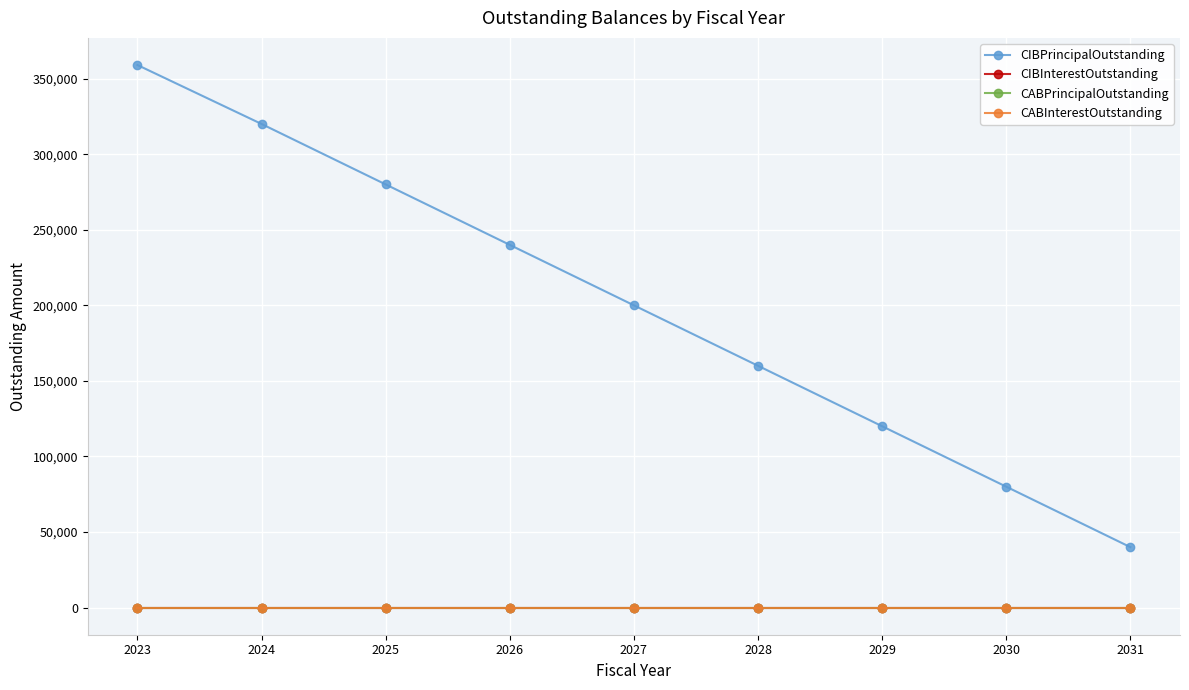

Reading left to right, transcribe all the data shown in this chart.

CIBPrincipalOutstanding: 359000	320000	280000	240000	200000	160000	120000	80000	40000
CIBInterestOutstanding: 0	0	0	0	0	0	0	0	0
CABPrincipalOutstanding: 0	0	0	0	0	0	0	0	0
CABInterestOutstanding: 0	0	0	0	0	0	0	0	0